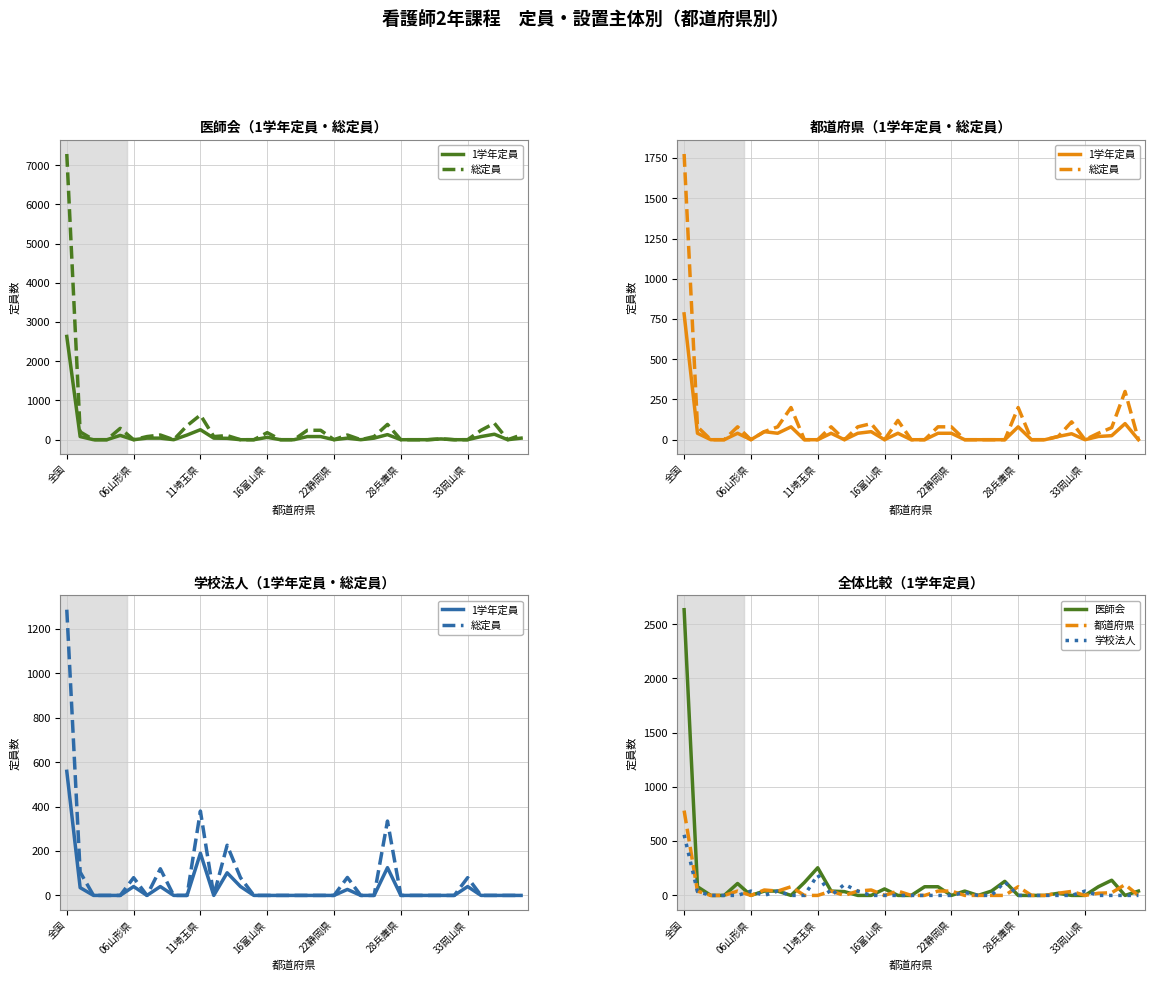

In 1学年定員, how many points are higher than both neighbors (excluding endpoints)?

7